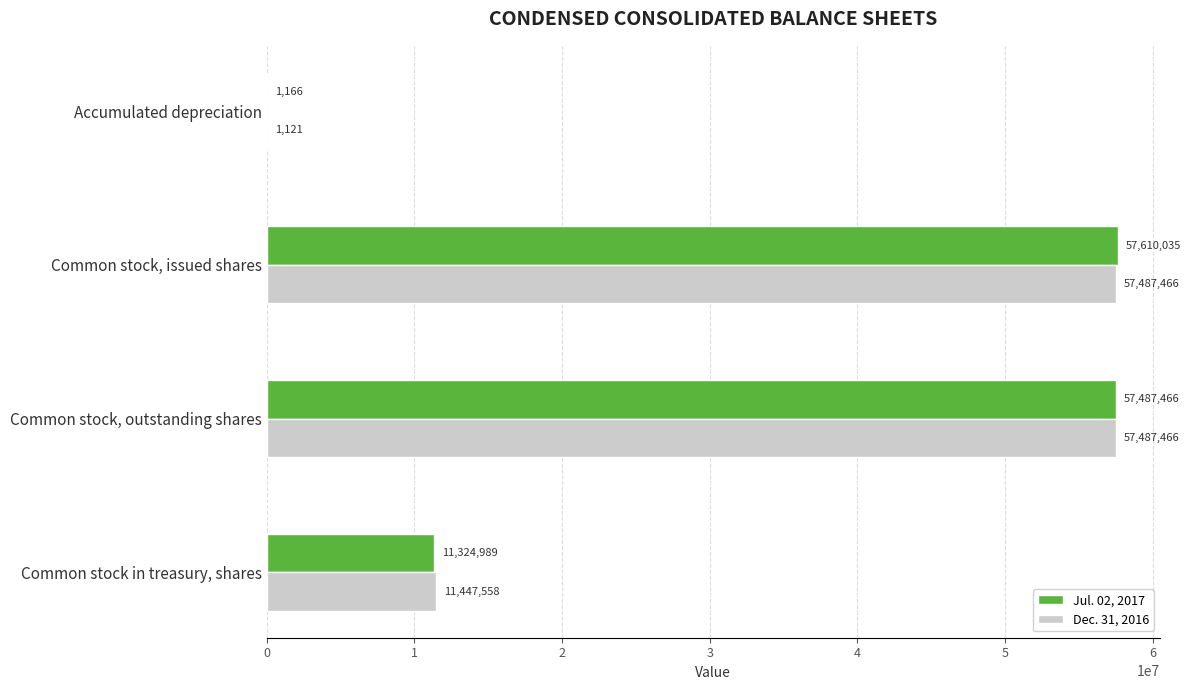

True or false: Dec. 31, 2016 has a value of 5309834 at Common stock in treasury, shares.

False